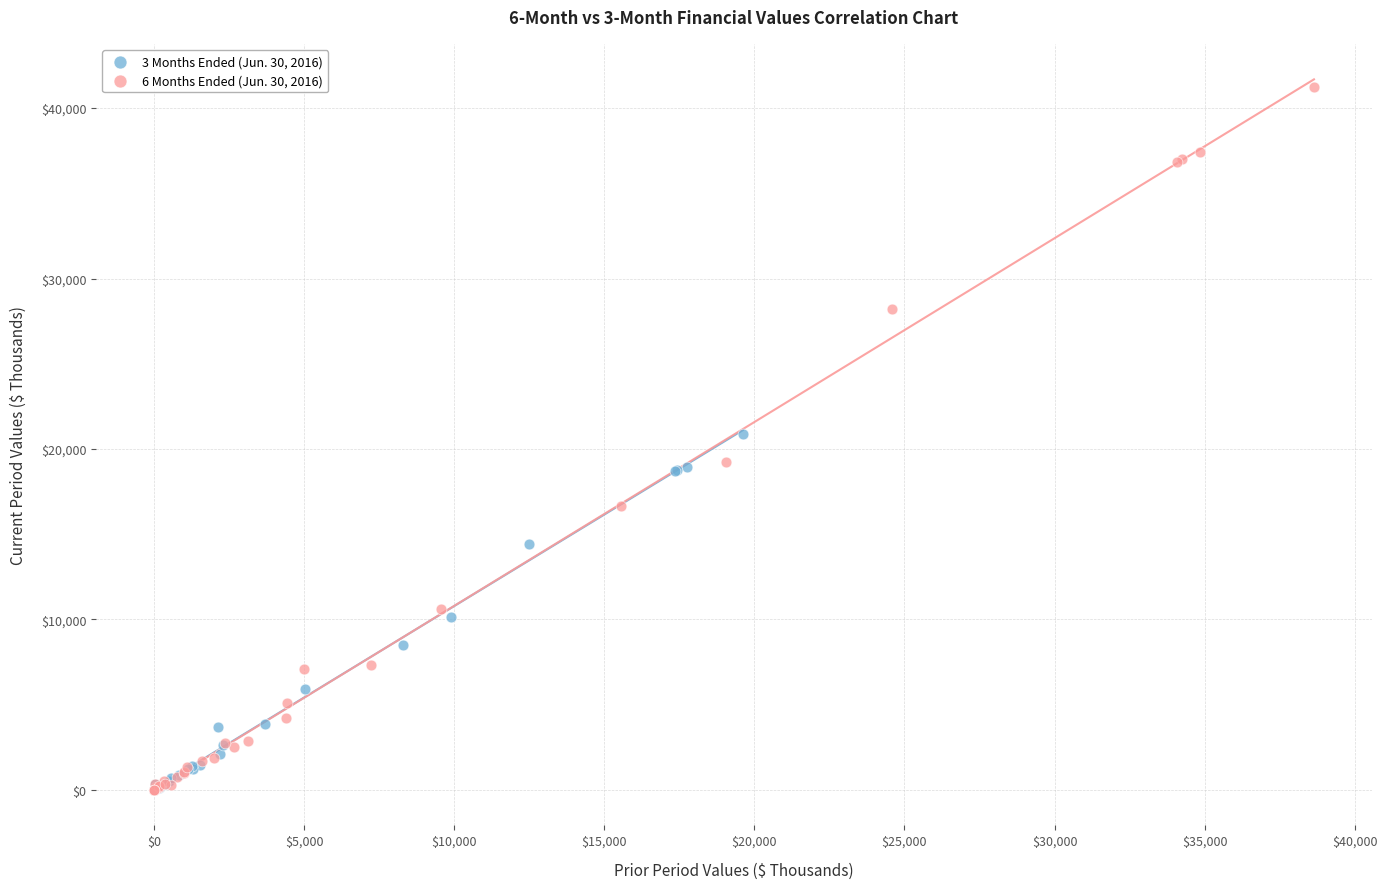

Which series has the largest Y range (max minus min)?

6 Months Ended (Jun. 30, 2016)